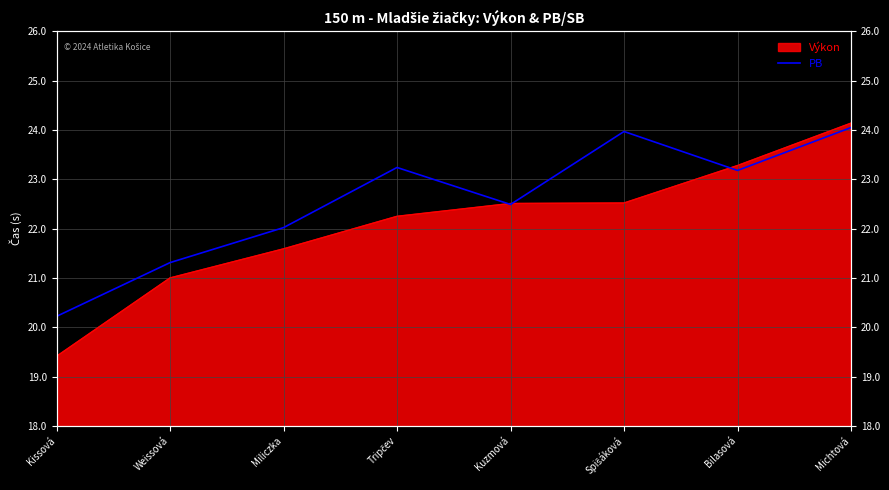

What position from the right is Kissová?

8